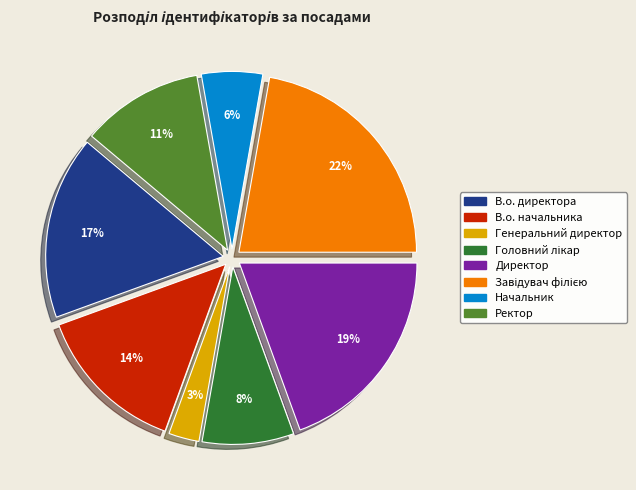

True or false: Генеральний директор accounts for 3% of the total.

True